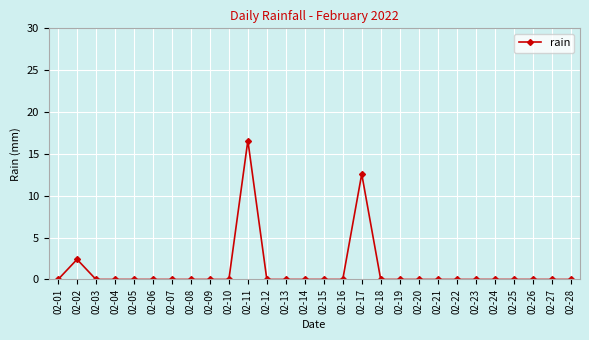

Count the number of categories in the chart.

28